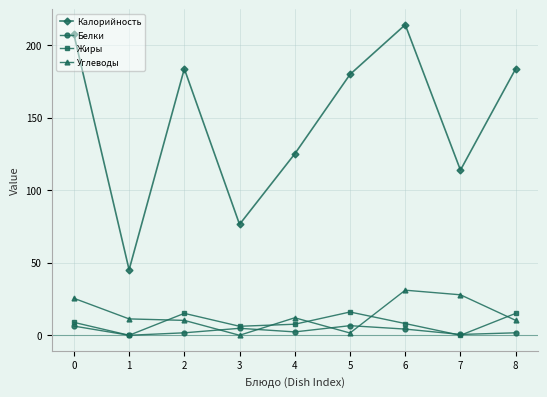

What is the greatest value displayed?

213.9